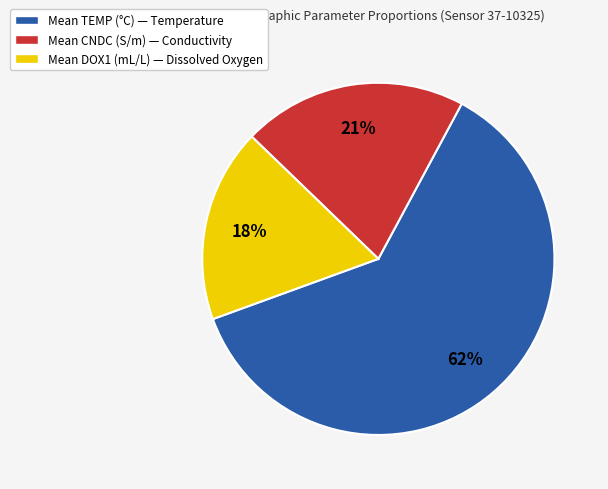

To the nearest percent, what percentage of the pie is Mean CNDC (S/m) — Conductivity?

21%